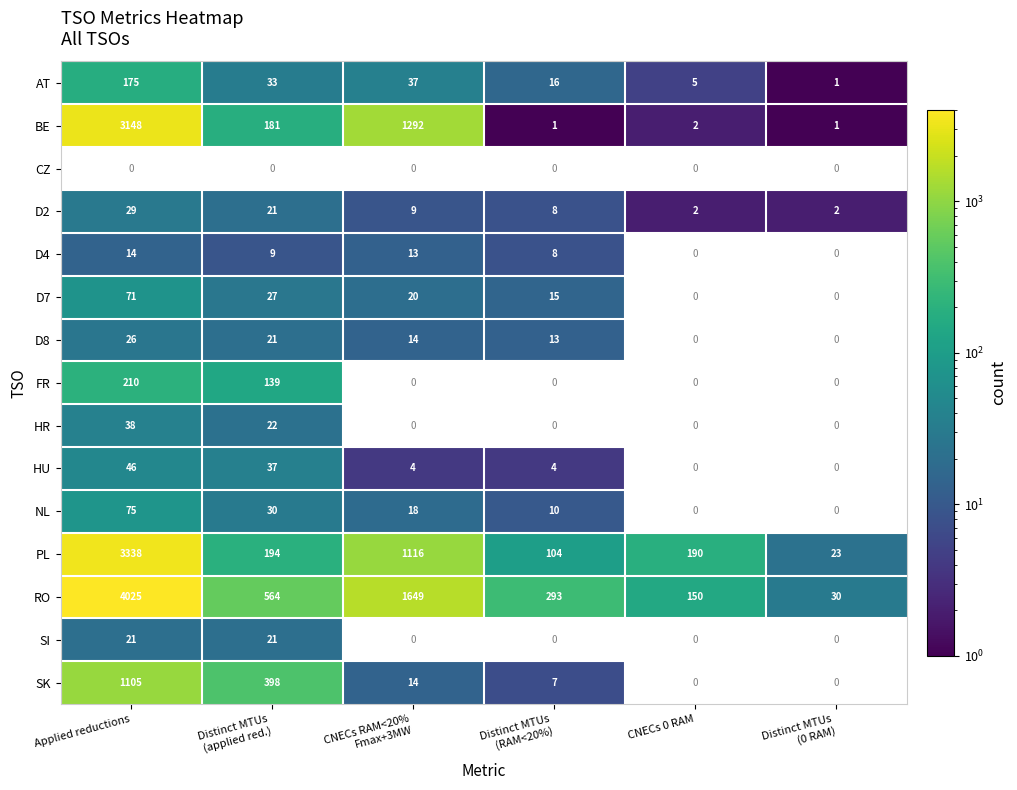

What is the difference between the maximum and minimum values in the AT series?

174.0